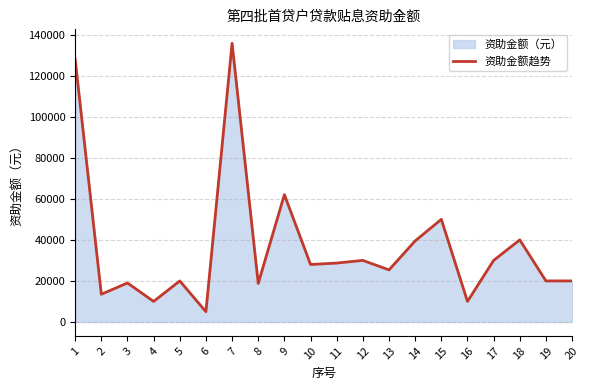

The chart shows a value of 33501 at 8. True or false?

False